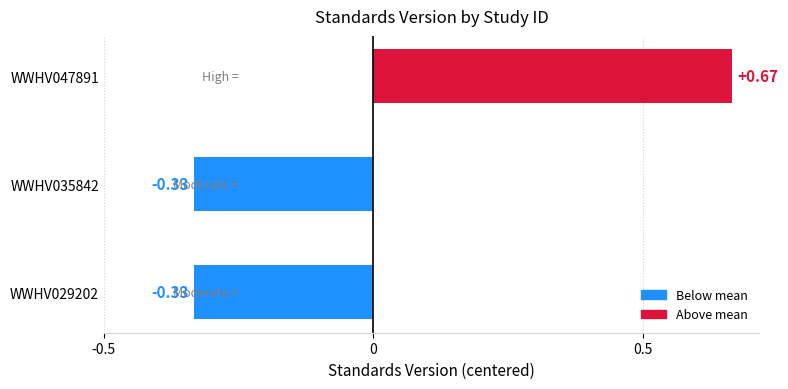

What is the difference between the maximum and minimum values?

1.0